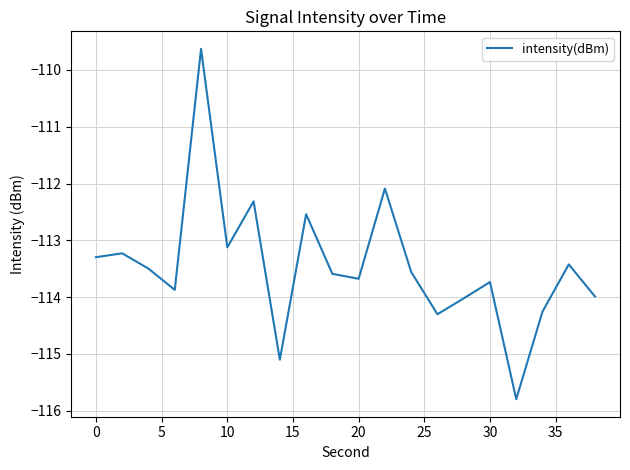

What is the maximum value shown in the chart?

-109.6